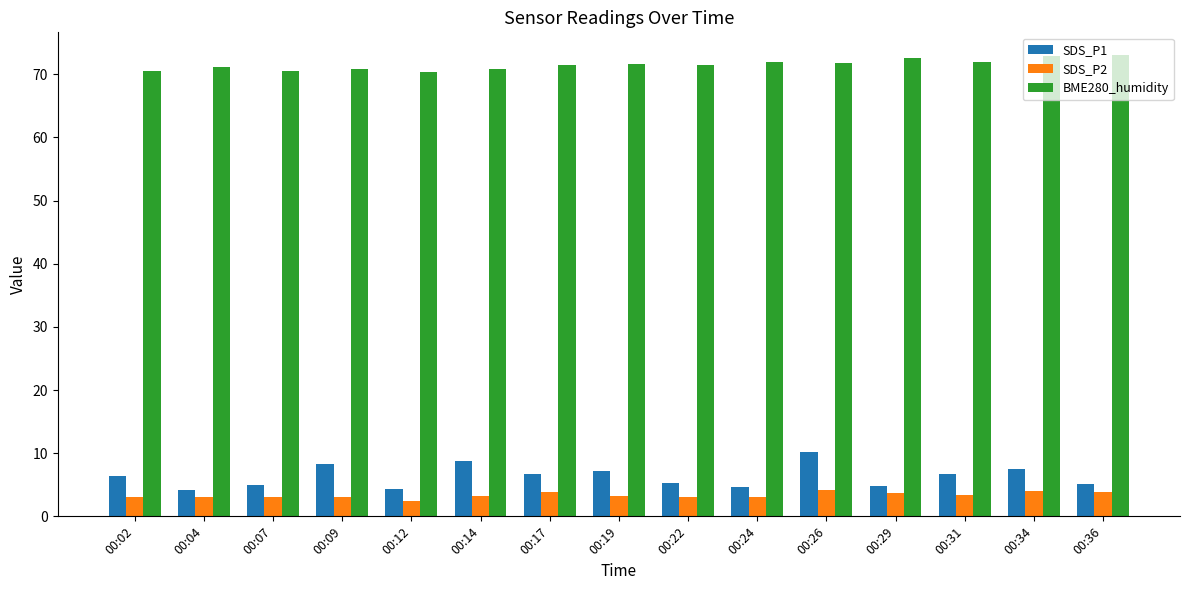

What is the value of the SDS_P1 bar at the 11th from the left?

10.2